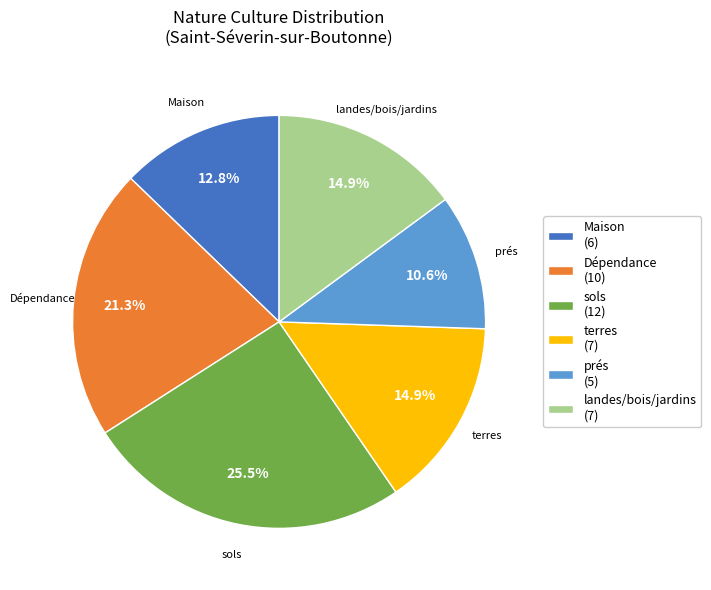

Approximately how many times larger is the value at landes/bois/jardins (7) compared to sols (12)?

0.6